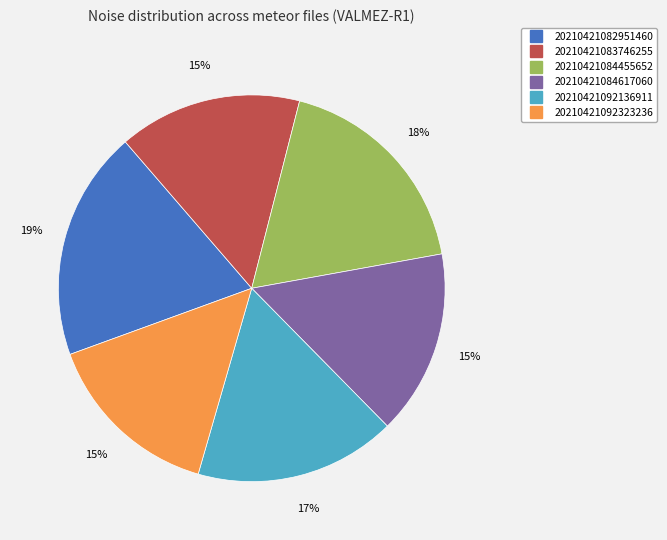

To the nearest percent, what is the average slice percentage?

17%